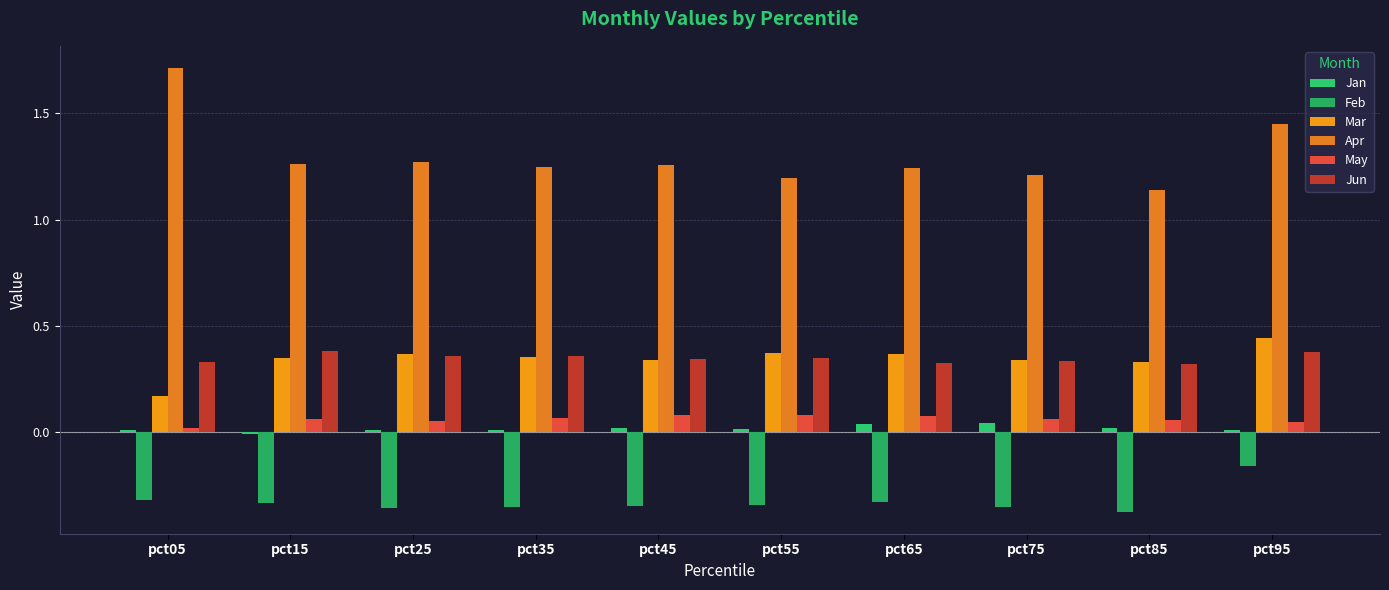

Does the chart contain stacked bars?

No